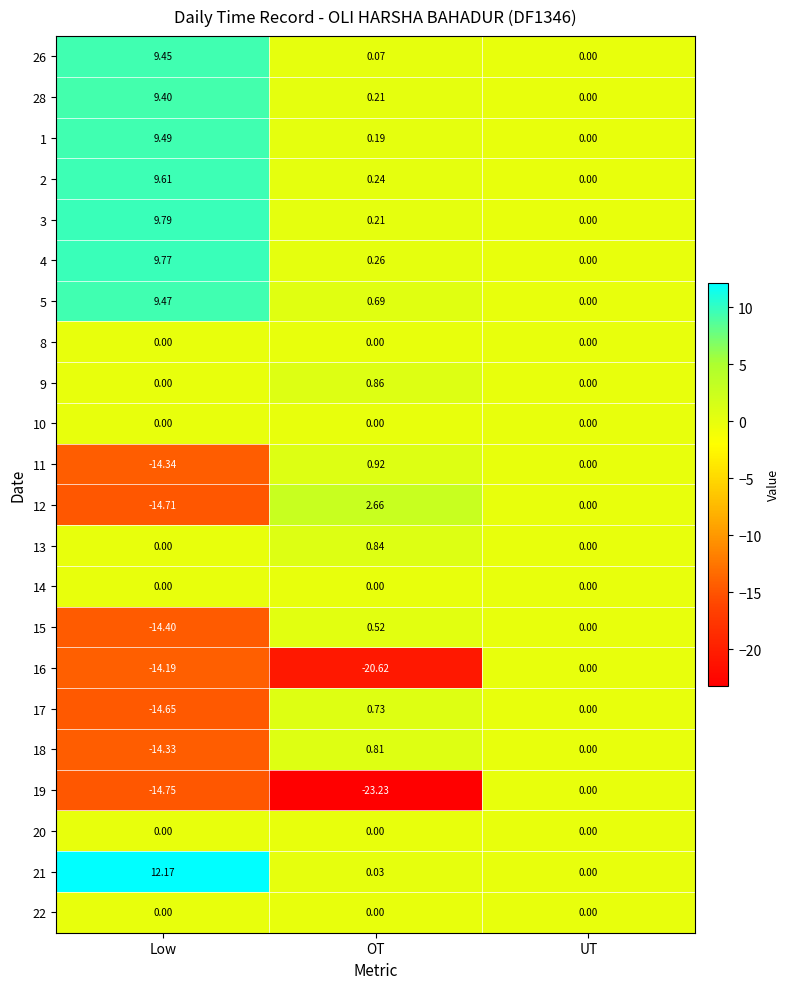

At which label is 21 closest to 6?

OT